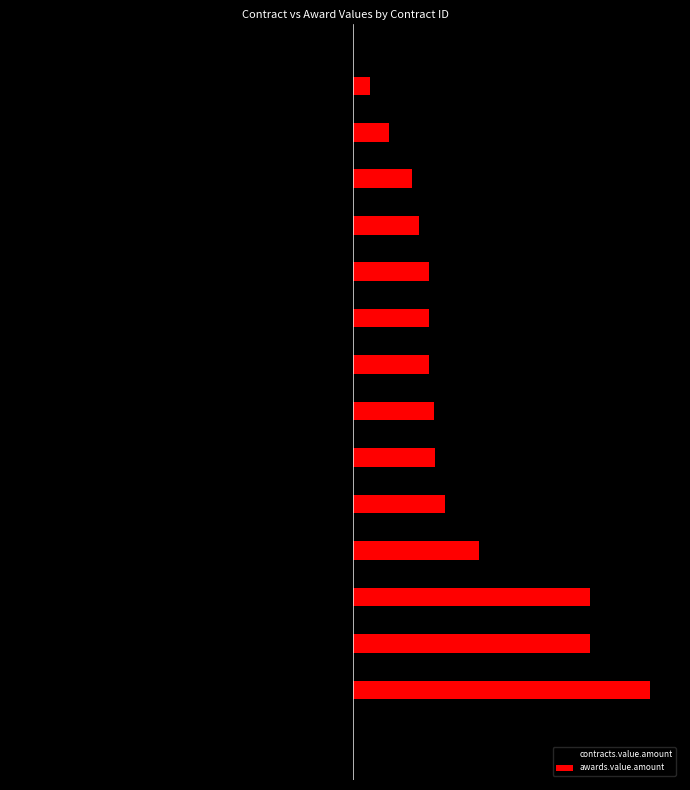

What are all the series names shown in the legend?

contracts.value.amount, awards.value.amount